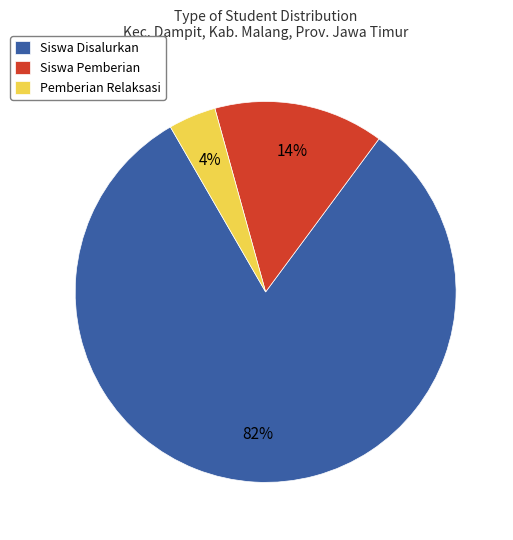

Does any single category account for the majority?

Yes